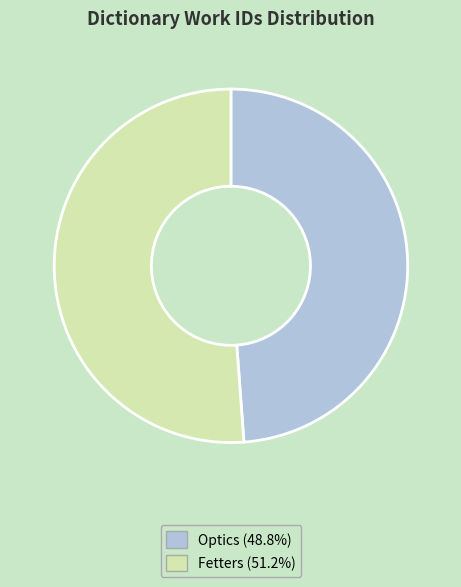

Count the number of slices in the pie.

2